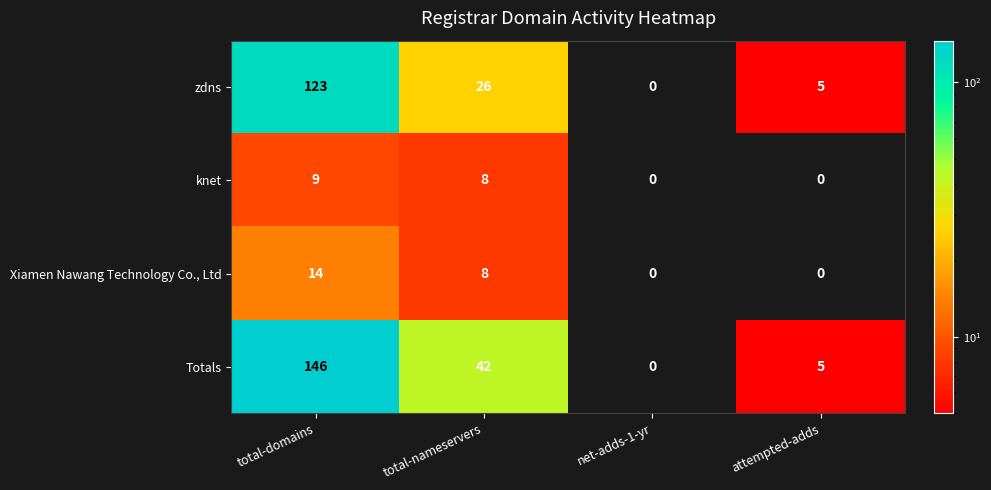

Which series has the widest spread of values?

Totals